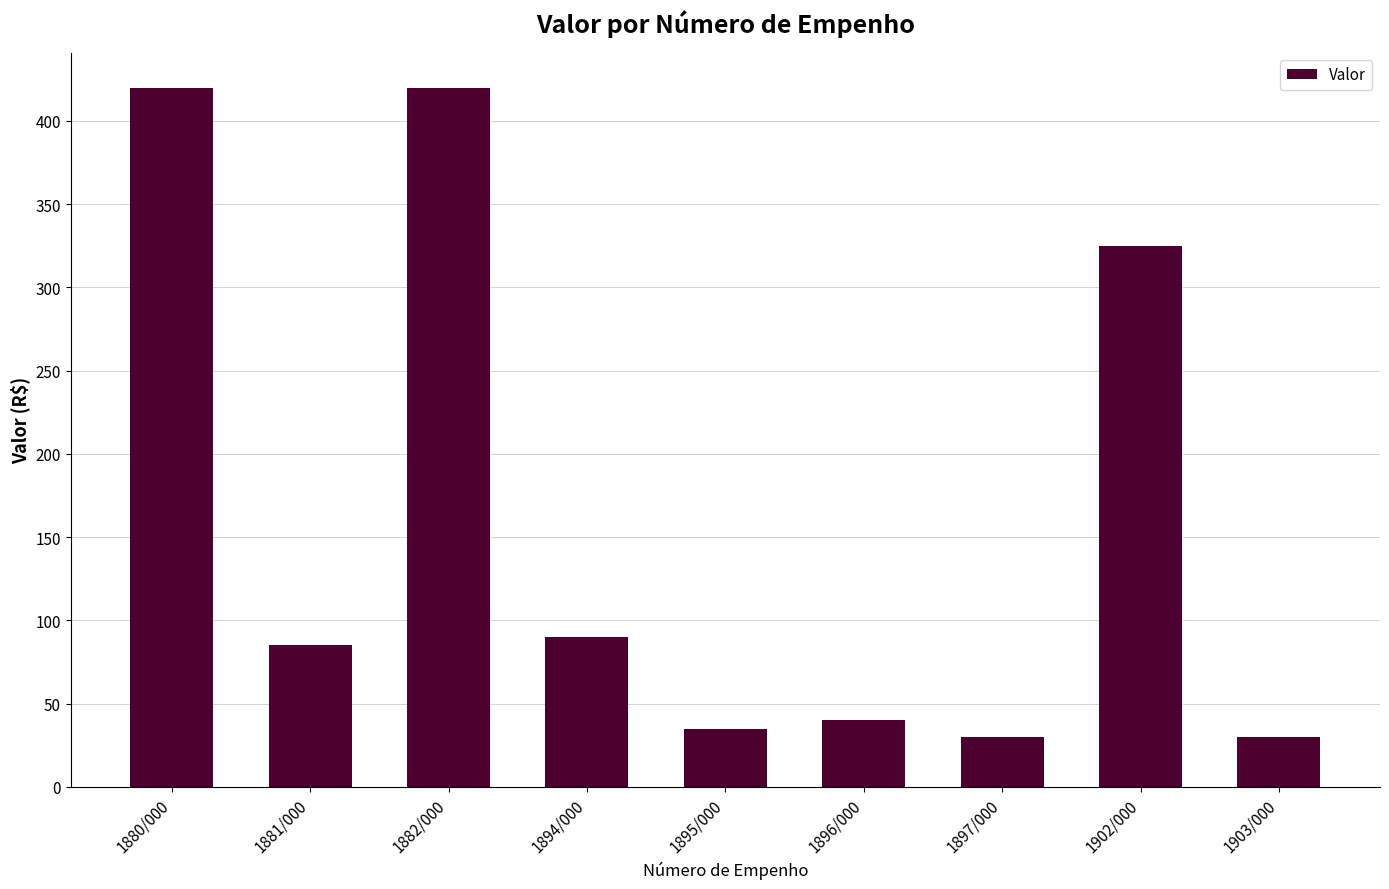

What is the difference between the values at 1882/000 and 1896/000?

380